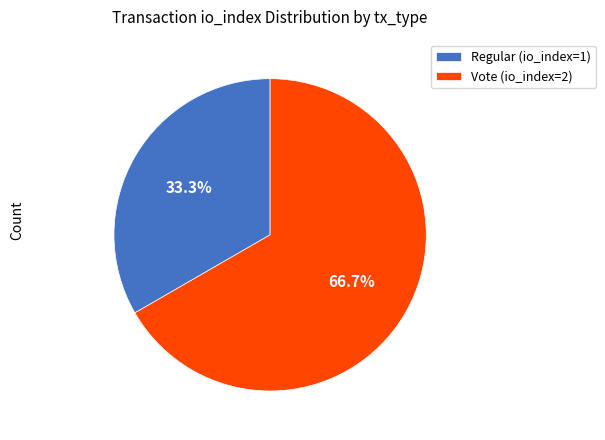

Which category accounts for the majority?

Vote (io_index=2)